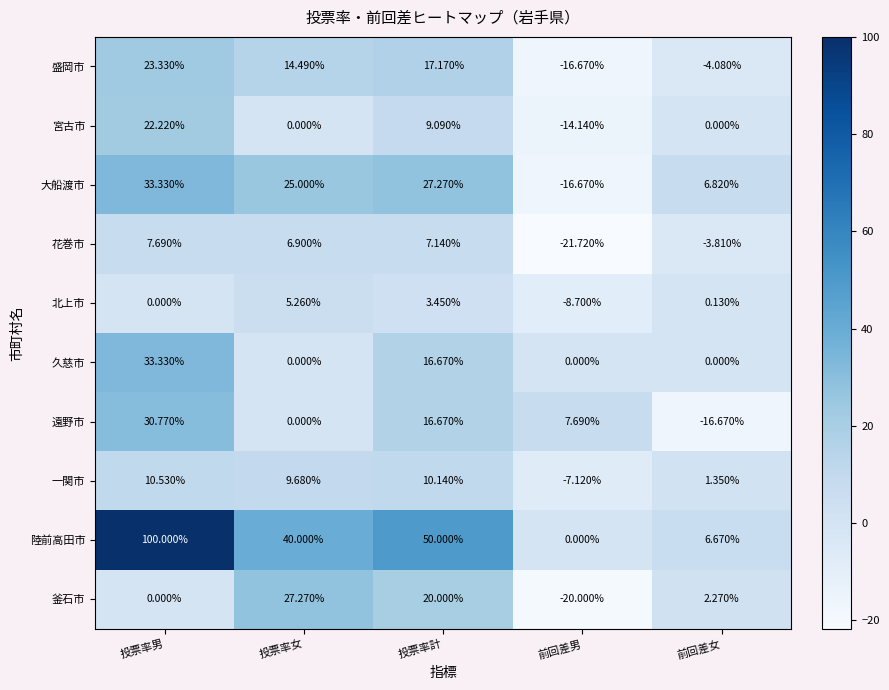

At which category is the sum across all series the highest?

投票率男